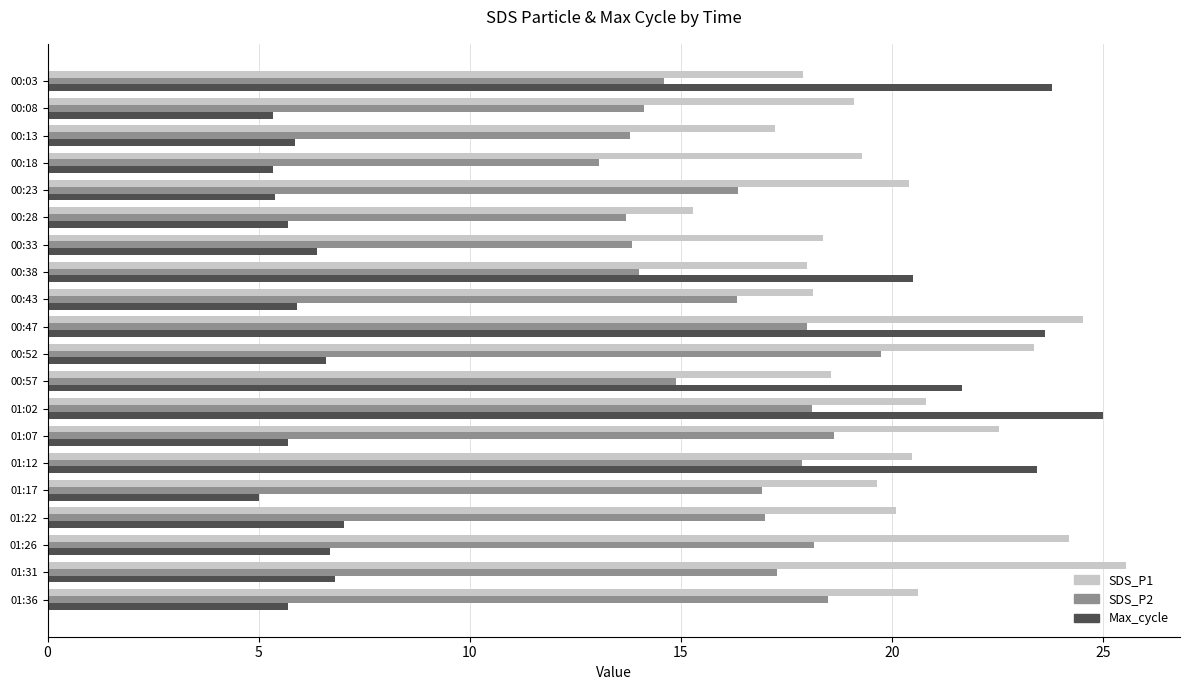

What are all the series names shown in the legend?

SDS_P1, SDS_P2, Max_cycle